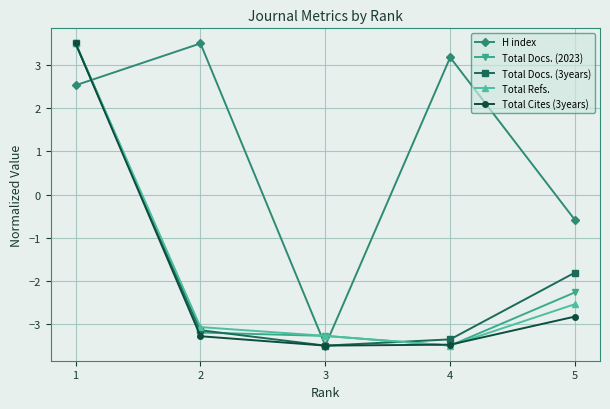

What is the sum of the Total Docs. (2023) values at 5 and 3?

-5.5